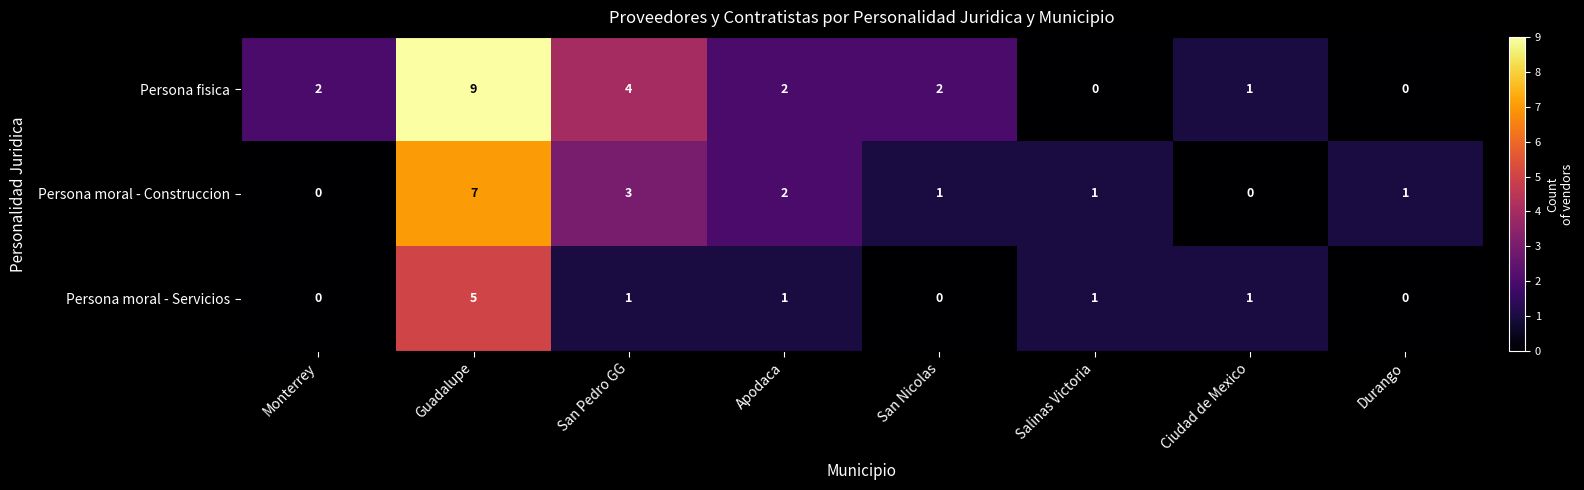

What is the total value across all series at Ciudad de Mexico?

2